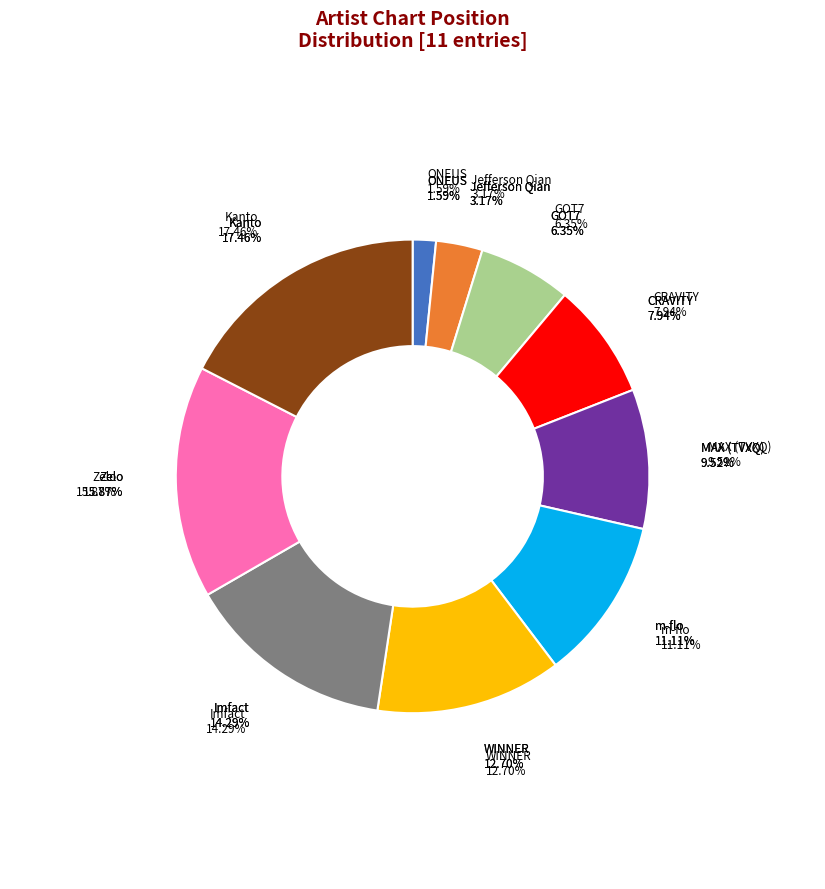

Is GOT7 the majority of the pie?

No